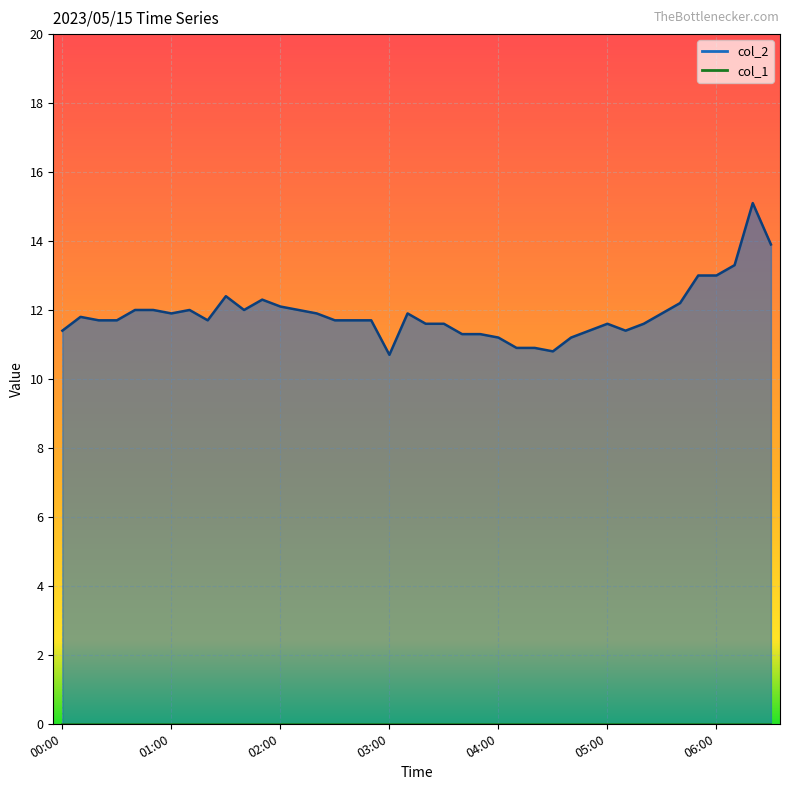

What is the smallest value displayed?

10.7